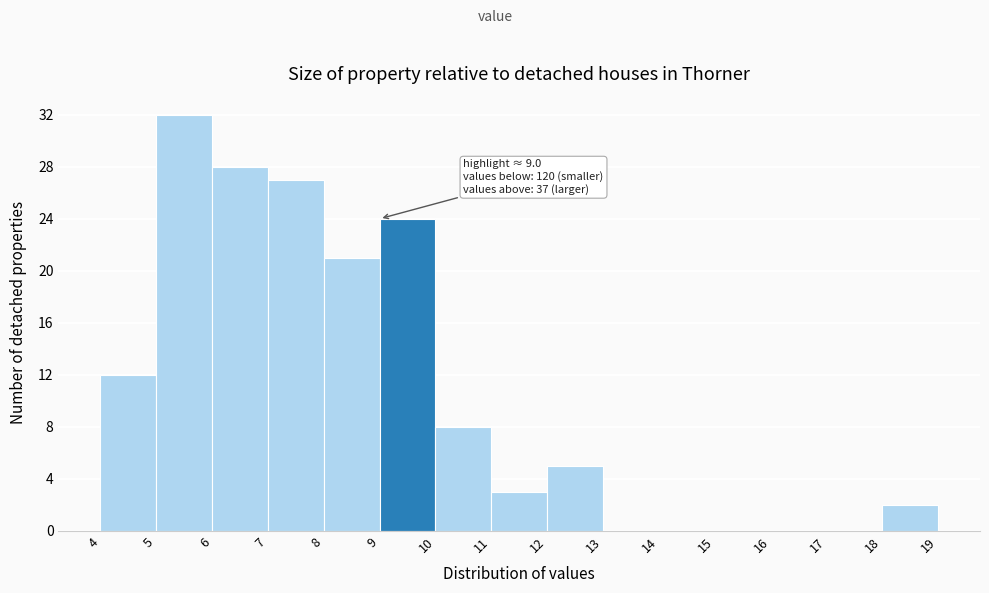

Which range on the x-axis has the tallest bar?

5 to 6